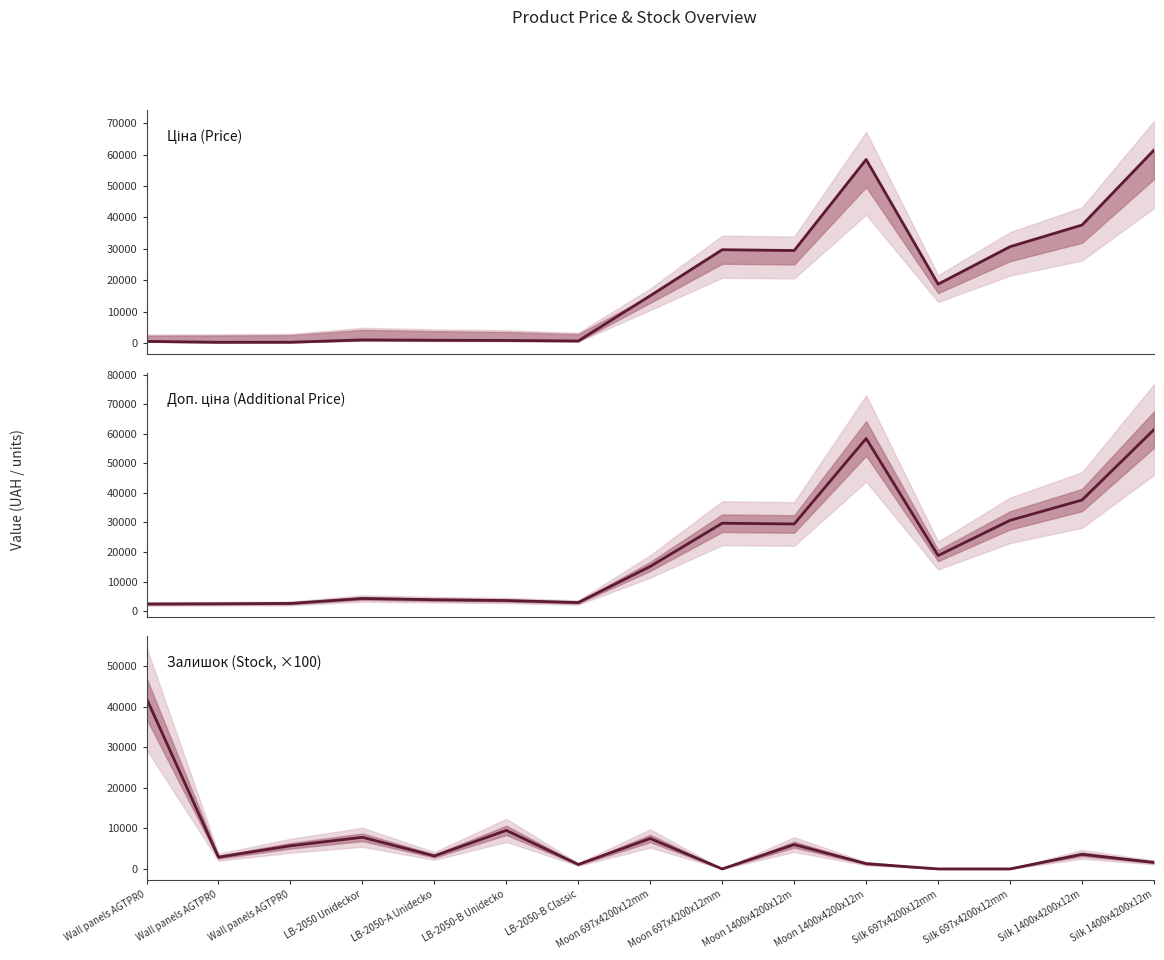

What value does the Ціна (Price) series have at LB-2050-B Unidecko?

895.9